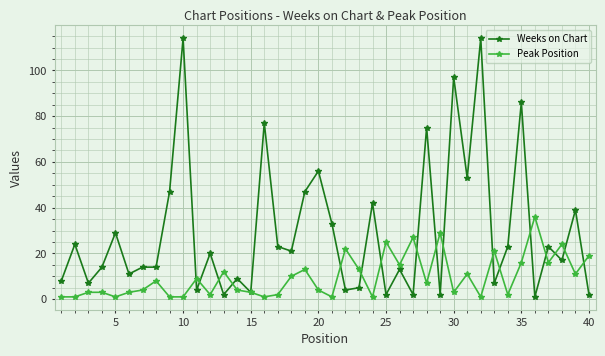

True or false: Peak Position has more than 0 points higher than both neighbors.

True